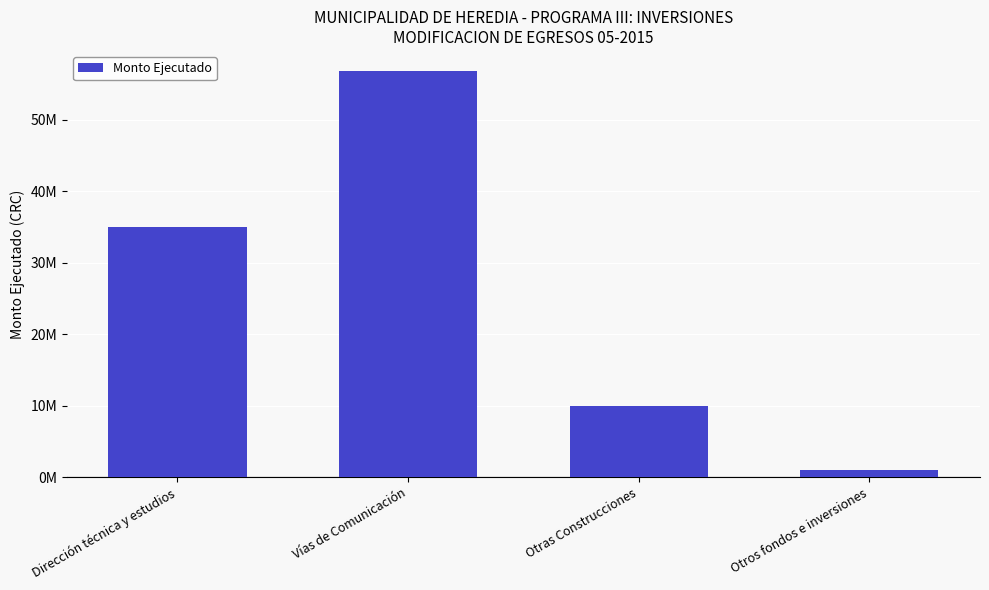

List the labels in order of value, largest first.

Vías de Comunicación, Dirección técnica y estudios, Otras Construcciones, Otros fondos e inversiones